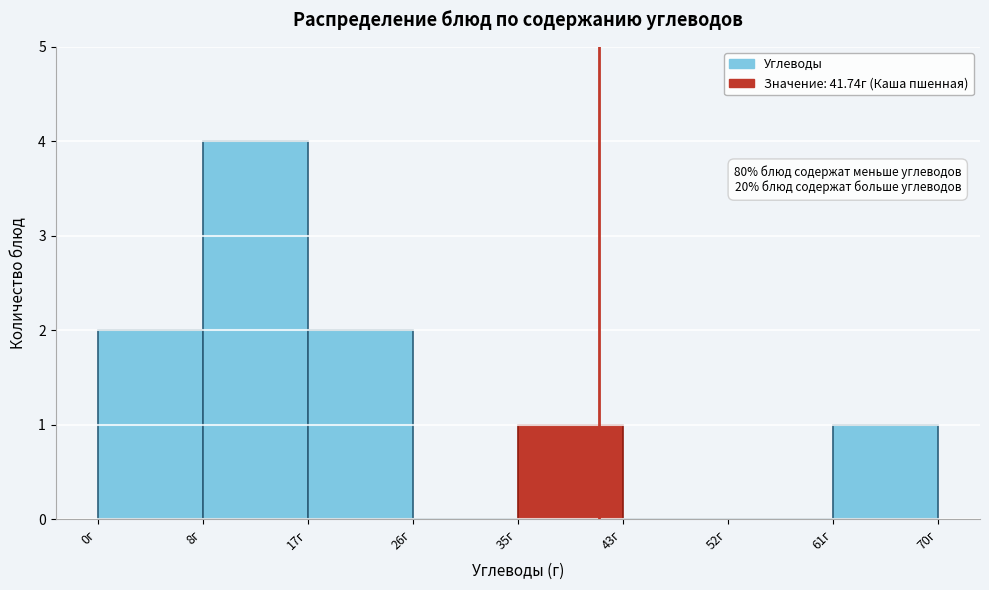

Over which range of the x-axis is the bar tallest?

9 to 18